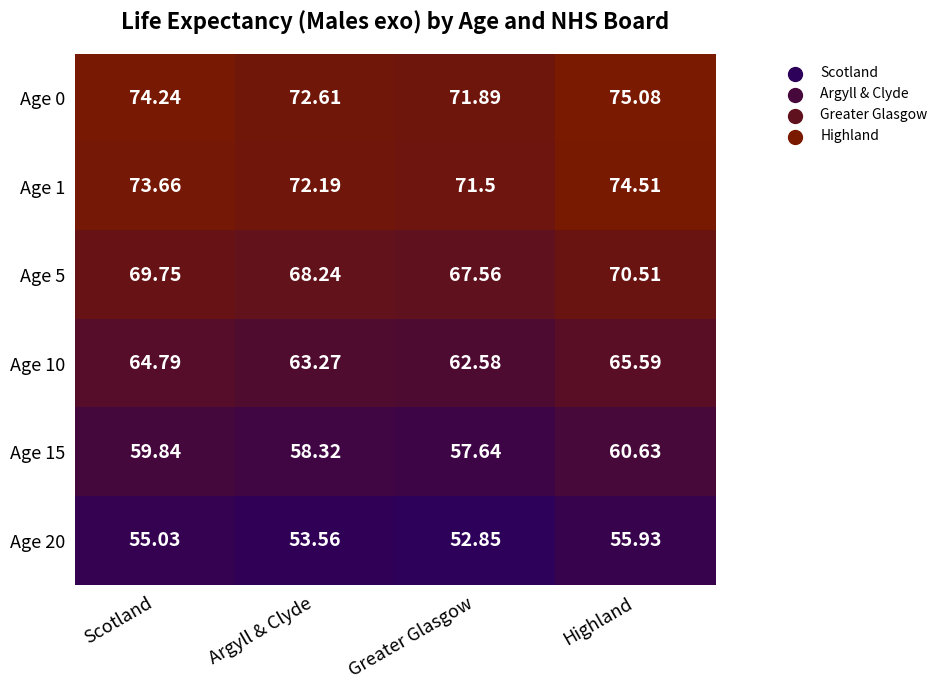

At which label does Age 0 first exceed 74?

Scotland